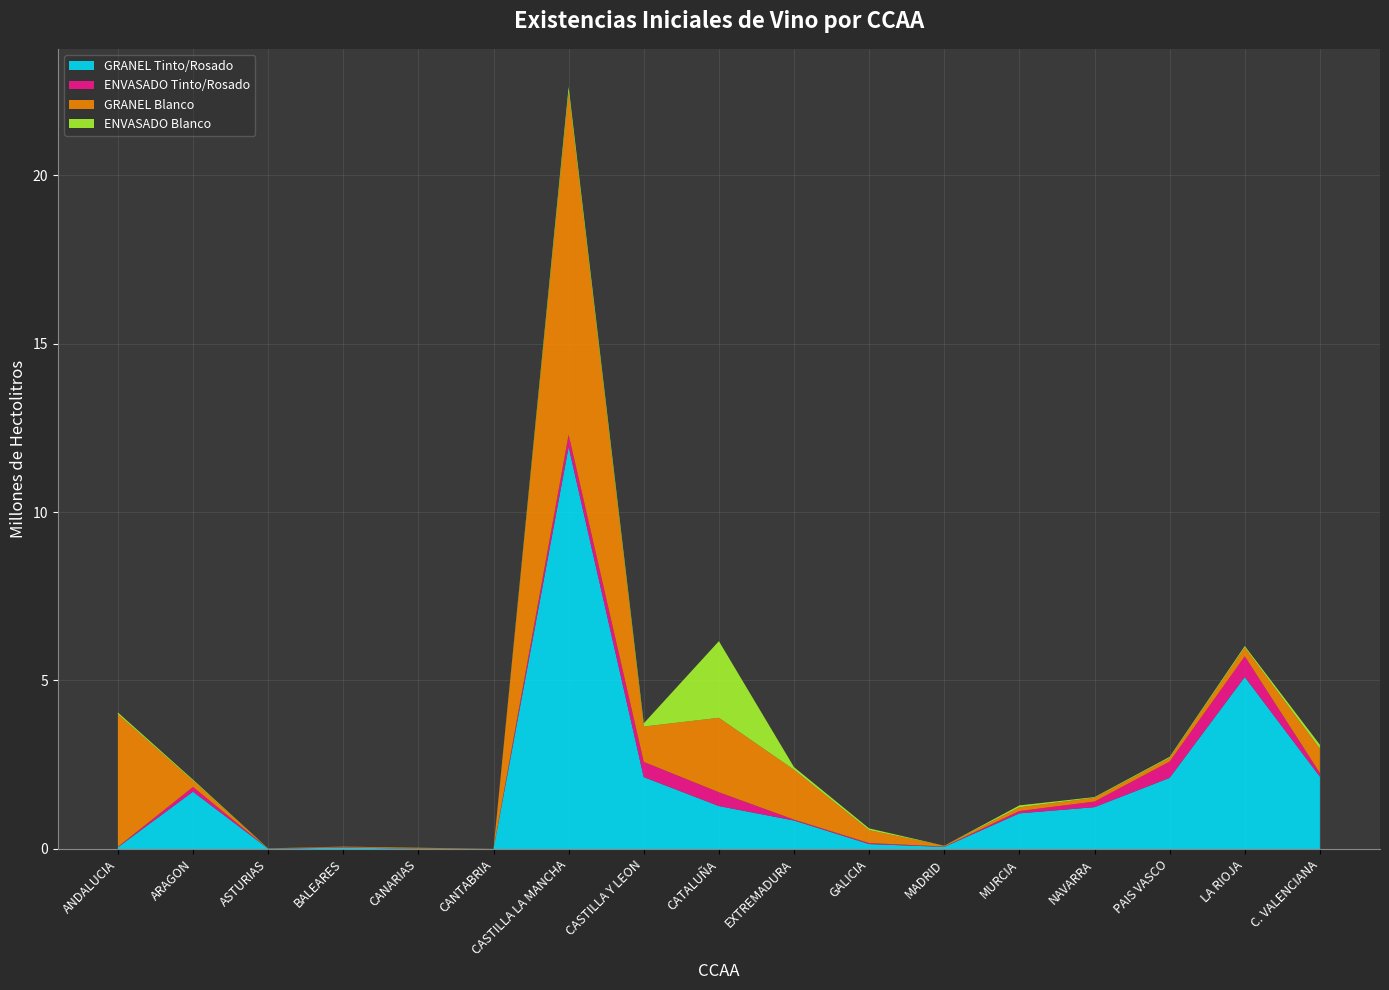

Reading left to right, transcribe all the data shown in this chart.

GRANEL Tinto/Rosado: ANDALUCIA=51363	ARAGON=1699950	ASTURIAS=9727	BALEARES=40966	CANARIAS=12016	CANTABRIA=1586	CASTILLA LA MANCHA=11931585	CASTILLA Y LEON=2133489	CATALUÑA=1274076	EXTREMADURA=845293	GALICIA=145354	MADRID=61950	MURCIA=1057575	NAVARRA=1241533	PAIS VASCO=2110353	LA RIOJA=5103865	C. VALENCIANA=2146759
ENVASADO Tinto/Rosado: ANDALUCIA=12461	ARAGON=141244	ASTURIAS=4157	BALEARES=10929	CANARIAS=2064	CANTABRIA=836	CASTILLA LA MANCHA=366747	CASTILLA Y LEON=451196	CATALUÑA=409944	EXTREMADURA=27264	GALICIA=30824	MADRID=10415	MURCIA=68950	NAVARRA=166002	PAIS VASCO=484130	LA RIOJA=614575	C. VALENCIANA=107024
GRANEL Blanco: ANDALUCIA=3937467	ARAGON=185345	ASTURIAS=2621	BALEARES=15077	CANARIAS=19525	CANTABRIA=1357	CASTILLA LA MANCHA=10154984	CASTILLA Y LEON=1049392	CATALUÑA=2208591	EXTREMADURA=1479397	GALICIA=383944	MADRID=22692	MURCIA=111764	NAVARRA=112065	PAIS VASCO=111802	LA RIOJA=261840	C. VALENCIANA=723510
ENVASADO Blanco: ANDALUCIA=50324	ARAGON=30196	ASTURIAS=2639	BALEARES=3333	CANARIAS=4253	CANTABRIA=252	CASTILLA LA MANCHA=160604	CASTILLA Y LEON=95072	CATALUÑA=2275302	EXTREMADURA=77541	GALICIA=50802	MADRID=2071	MURCIA=55218	NAVARRA=19734	PAIS VASCO=28240	LA RIOJA=42928	C. VALENCIANA=116475